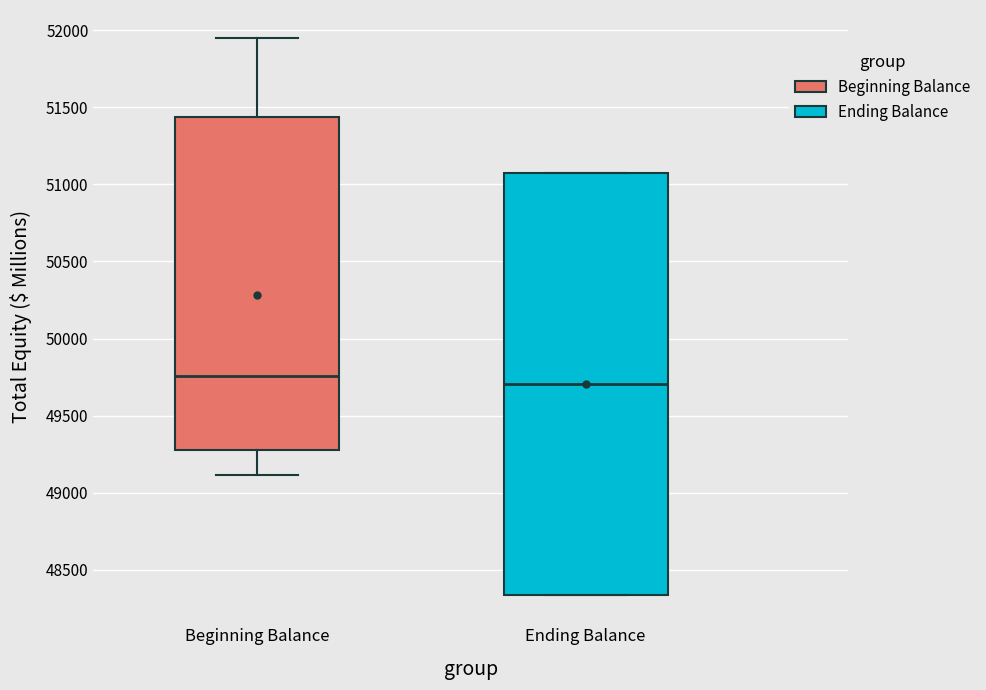

Comparing the boxes themselves (not the whiskers), which one is the tallest?

Ending Balance